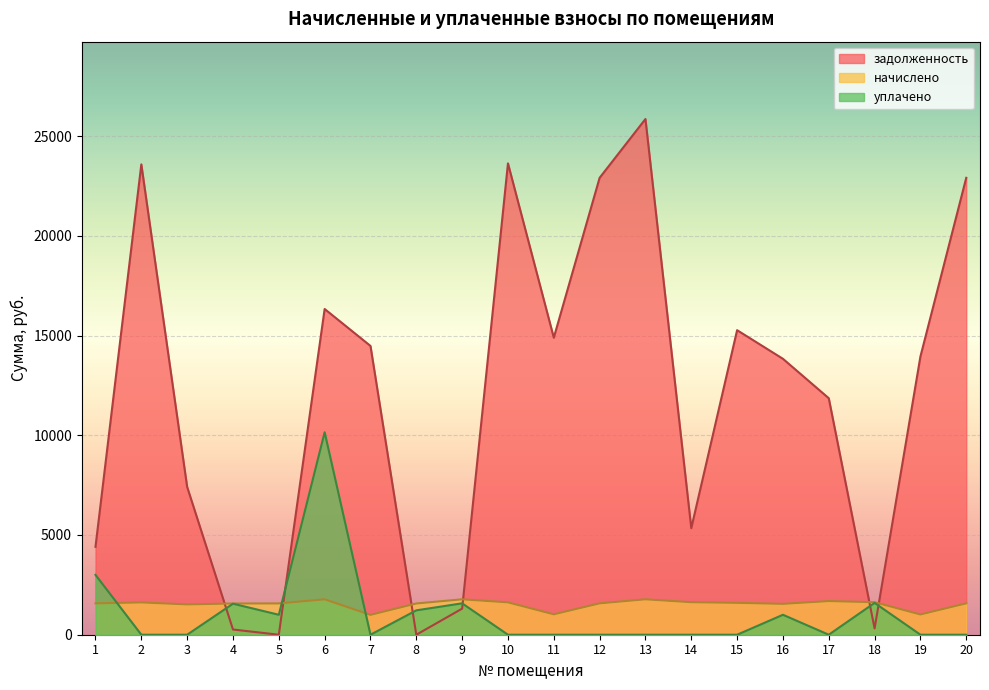

The value of задолженность at 15 is 21766.0. True or false?

False